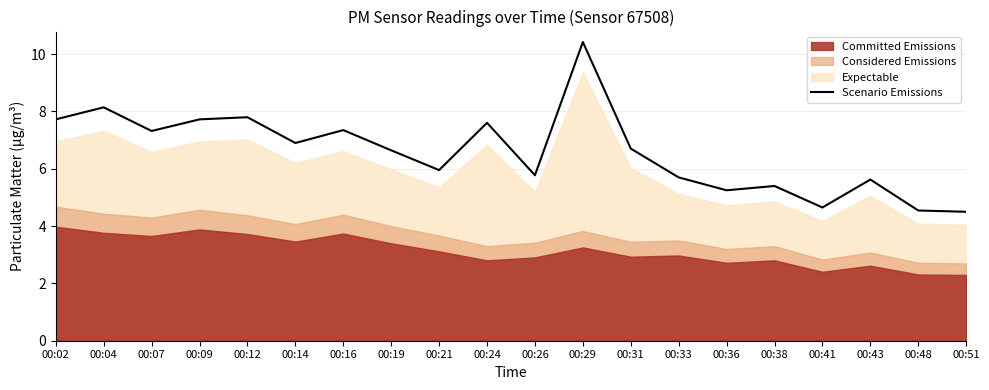

The chart shows a value of 5.6 at 00:43. True or false?

True